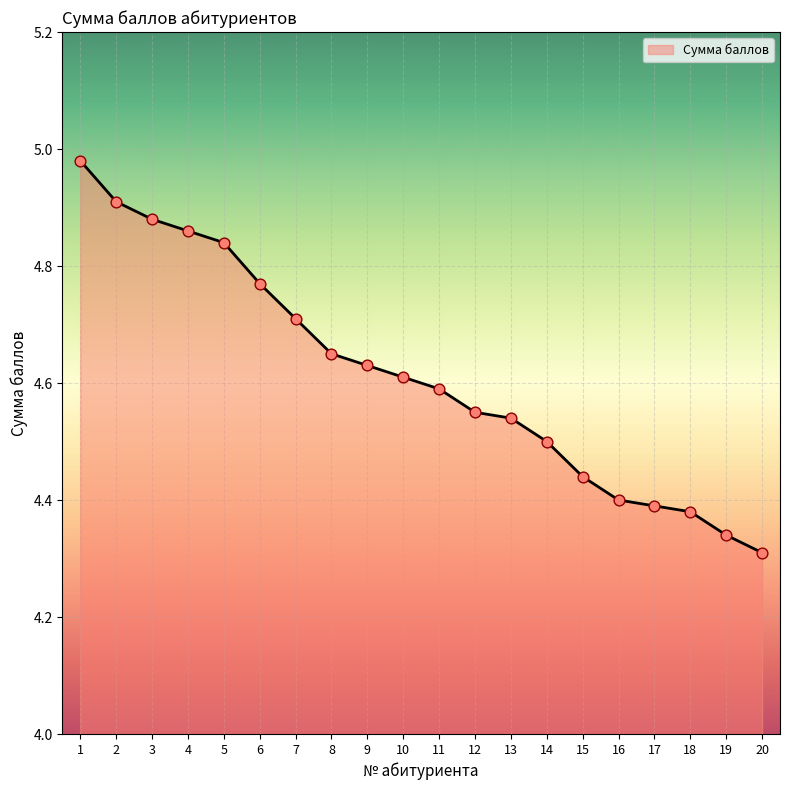

Between 16 and 18, which is larger?

16